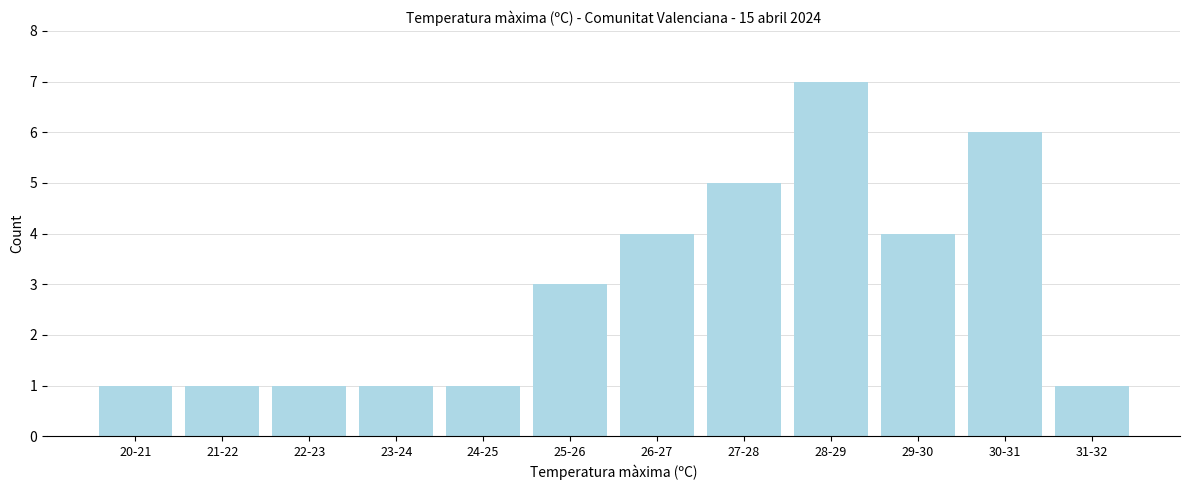

Reading right to left, what are all the values shown in this chart?

1	6	4	7	5	4	3	1	1	1	1	1